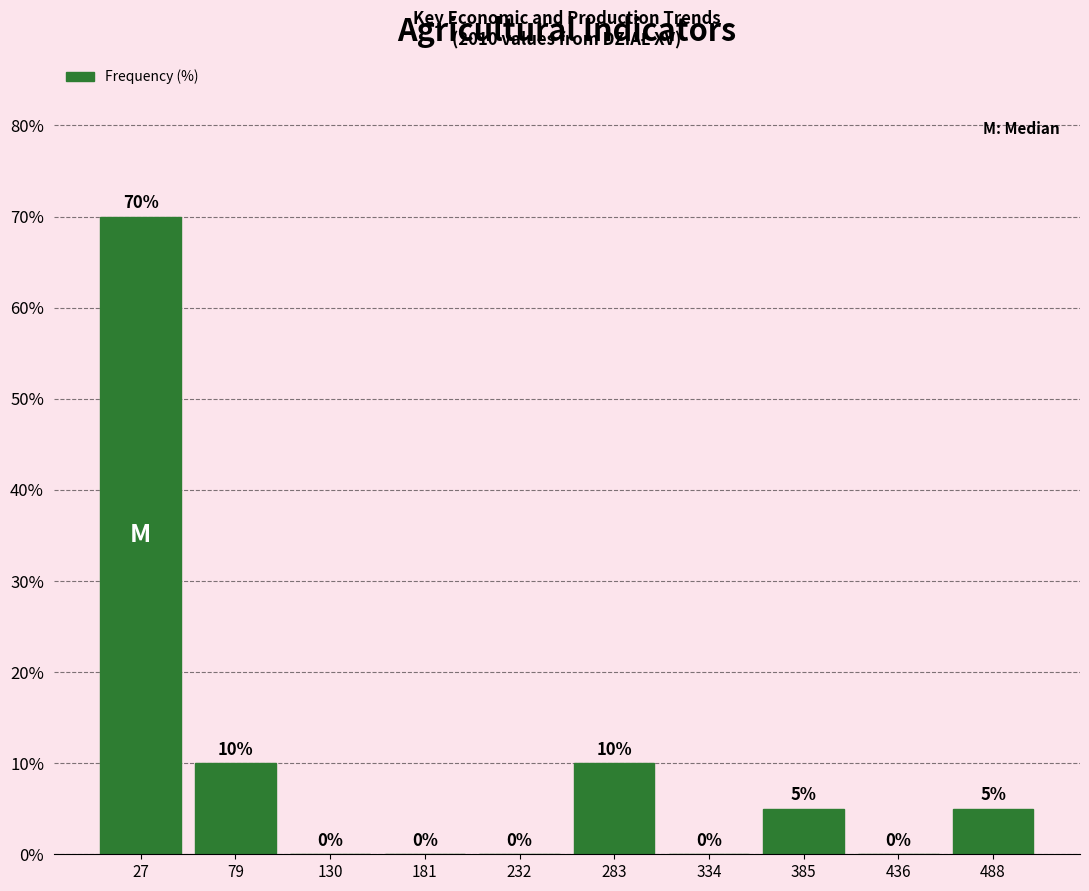

What is the height of the bar covering 260 to 310 on the x-axis? The bar edges are not printed on the chart, so give them approximately, as read against the axis.

10